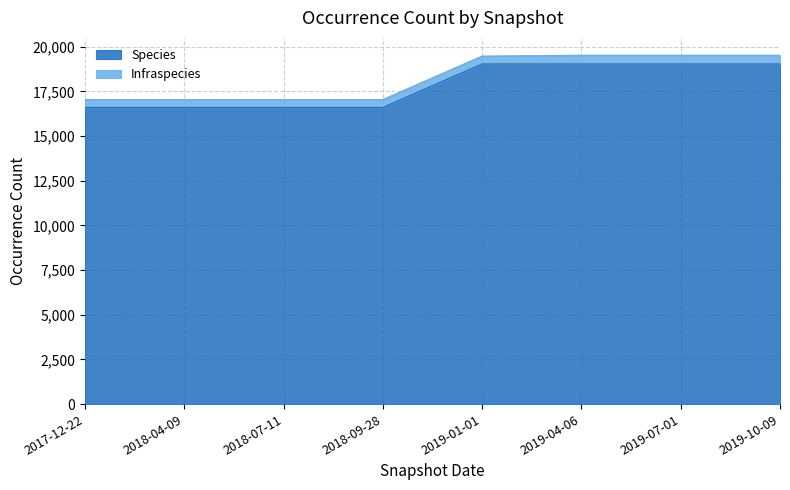

The chart shows a value of 16601 at 2017-12-22. True or false?

True